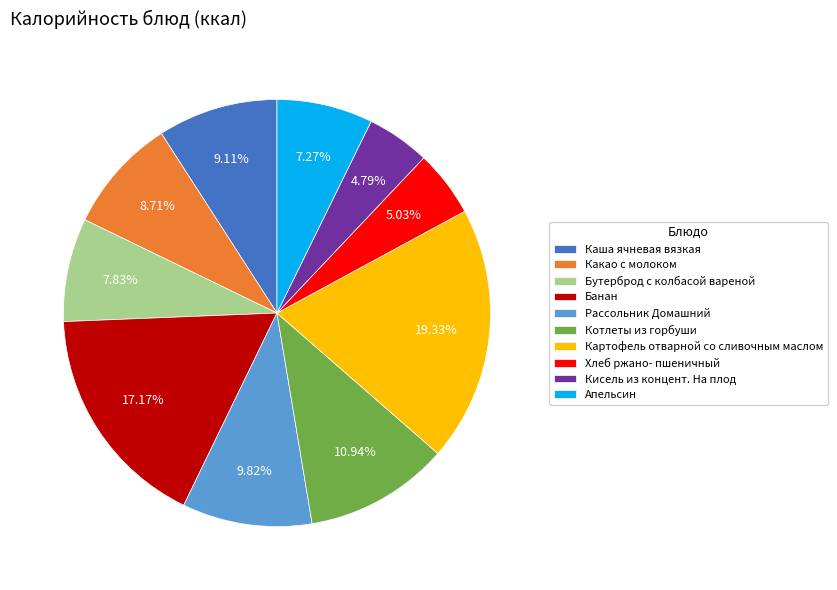

To the nearest percent, what is the combined percentage of Банан and Каша ячневая вязкая?

26%